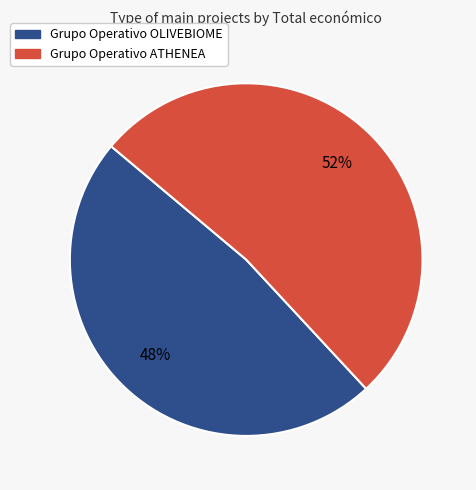

True or false: Grupo Operativo OLIVEBIOME accounts for 48% of the total.

True